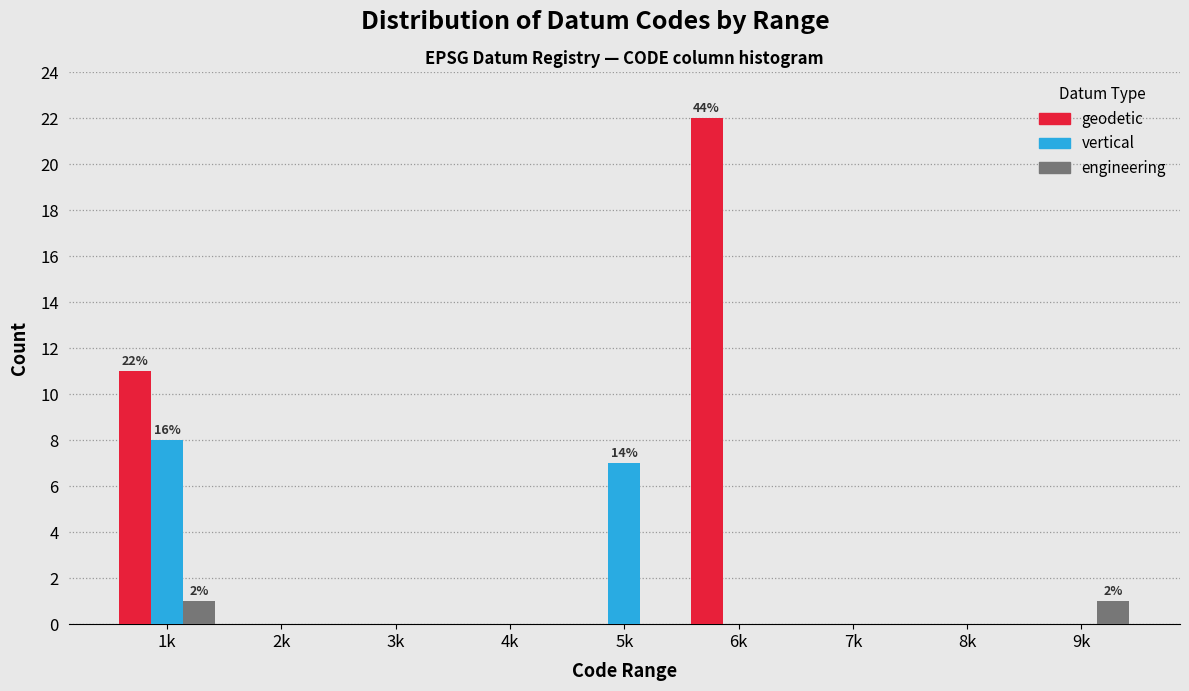

Reading right to left, what are all the values shown in this chart?

geodetic: 9k=0	8k=0	7k=0	6k=22	5k=0	4k=0	3k=0	2k=0	1k=11
vertical: 9k=0	8k=0	7k=0	6k=0	5k=7	4k=0	3k=0	2k=0	1k=8
engineering: 9k=1	8k=0	7k=0	6k=0	5k=0	4k=0	3k=0	2k=0	1k=1